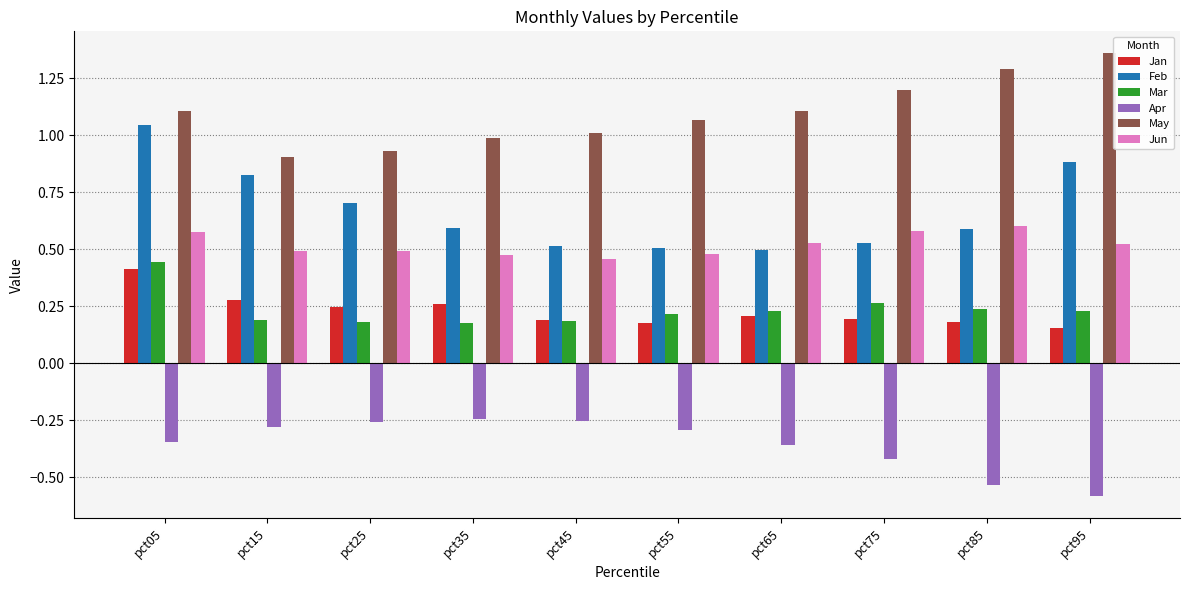

What is the sum of the Apr values at pct35 and pct95?

-0.8